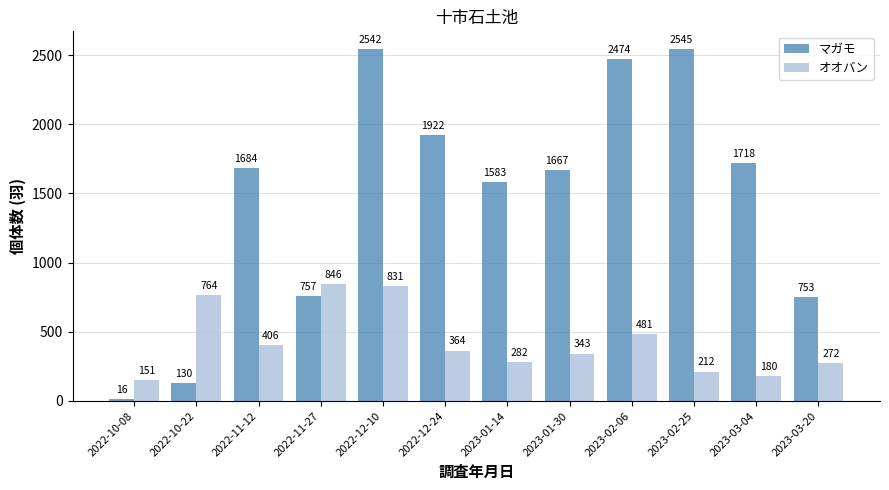

Reading left to right, transcribe all the data shown in this chart.

マガモ: 2022-10-08=16	2022-10-22=130	2022-11-12=1684	2022-11-27=757	2022-12-10=2542	2022-12-24=1922	2023-01-14=1583	2023-01-30=1667	2023-02-06=2474	2023-02-25=2545	2023-03-04=1718	2023-03-20=753
オオバン: 2022-10-08=151	2022-10-22=764	2022-11-12=406	2022-11-27=846	2022-12-10=831	2022-12-24=364	2023-01-14=282	2023-01-30=343	2023-02-06=481	2023-02-25=212	2023-03-04=180	2023-03-20=272